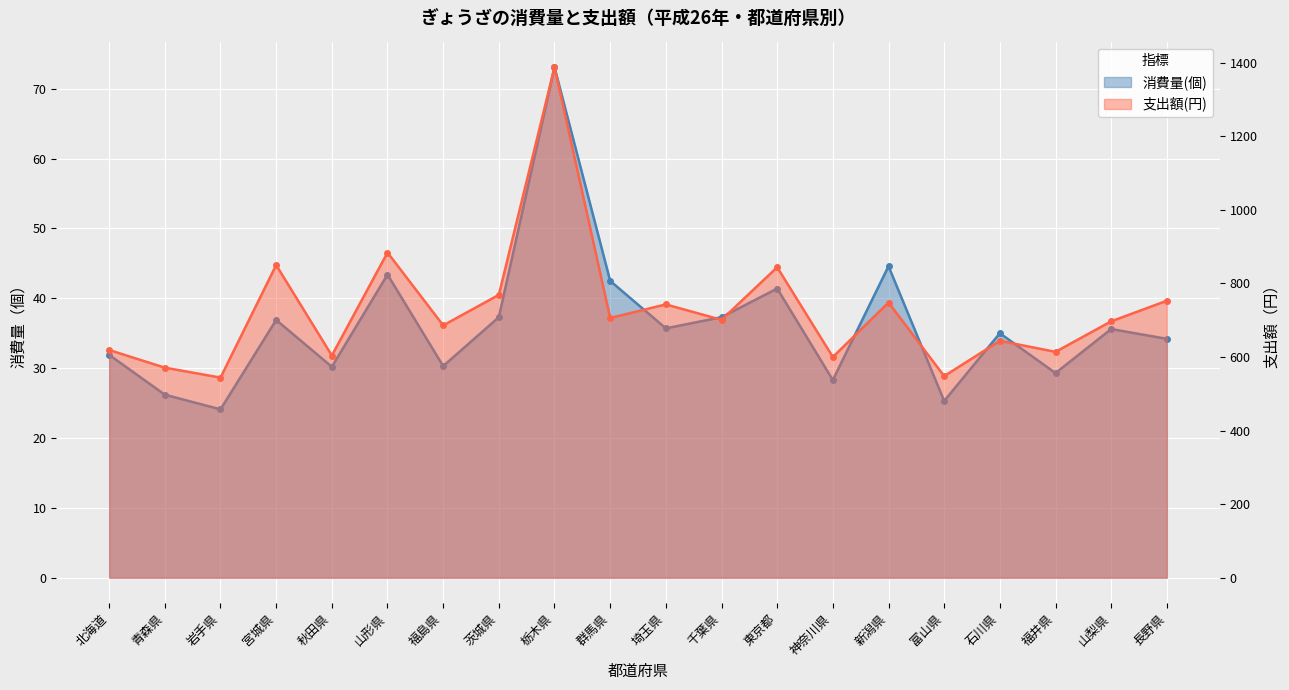

Reading left to right, what are all the values shown in this chart?

消費量(個): 31.9	26.2	24.1	36.9	30.2	43.4	30.3	37.3	73.1	42.5	35.7	37.3	41.4	28.3	44.6	25.3	35.0	29.3	35.6	34.2
支出額(円): 619.0	571.0	544.0	850.0	604.0	884.0	686.0	769.0	1388.0	706.0	743.0	701.0	844.0	600.0	748.0	548.0	644.0	614.0	697.0	753.0